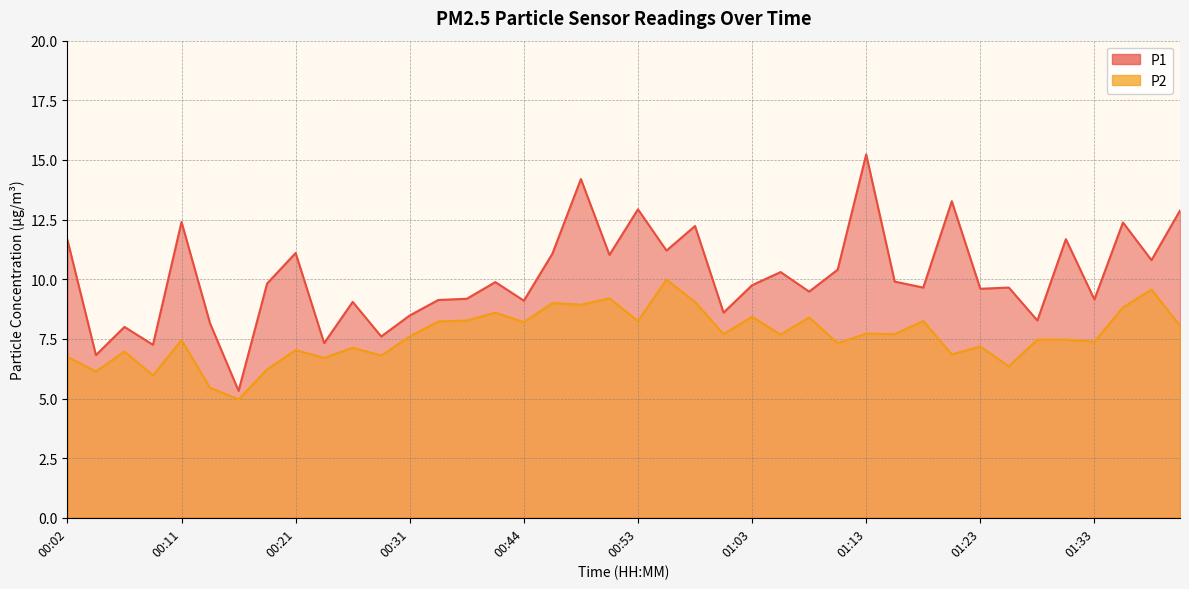

Which series has the largest total across all categories?

P1